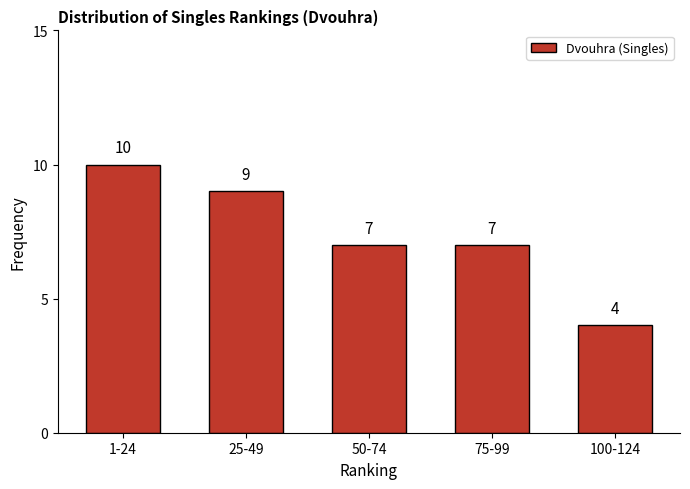

Reading left to right, what are all the values shown in this chart?

1-24=10	25-49=9	50-74=7	75-99=7	100-124=4